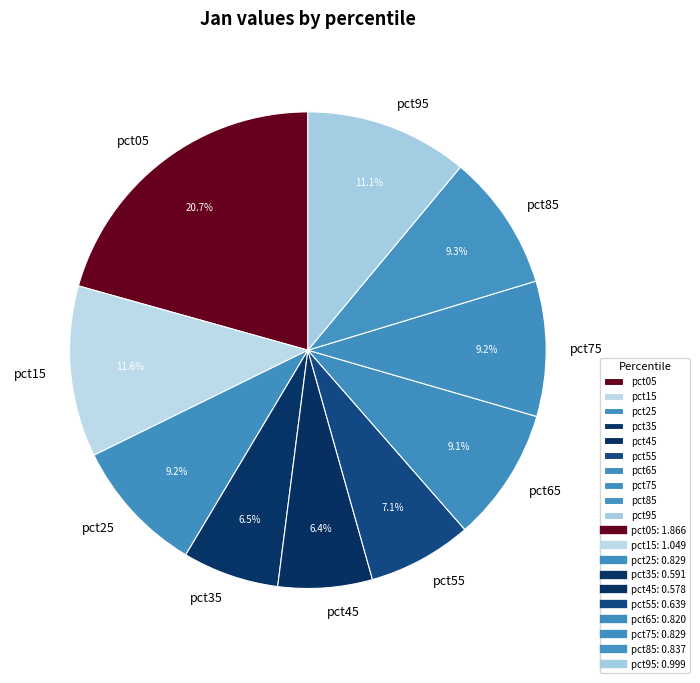

Is it true that pct55 is 13% of the pie?

False